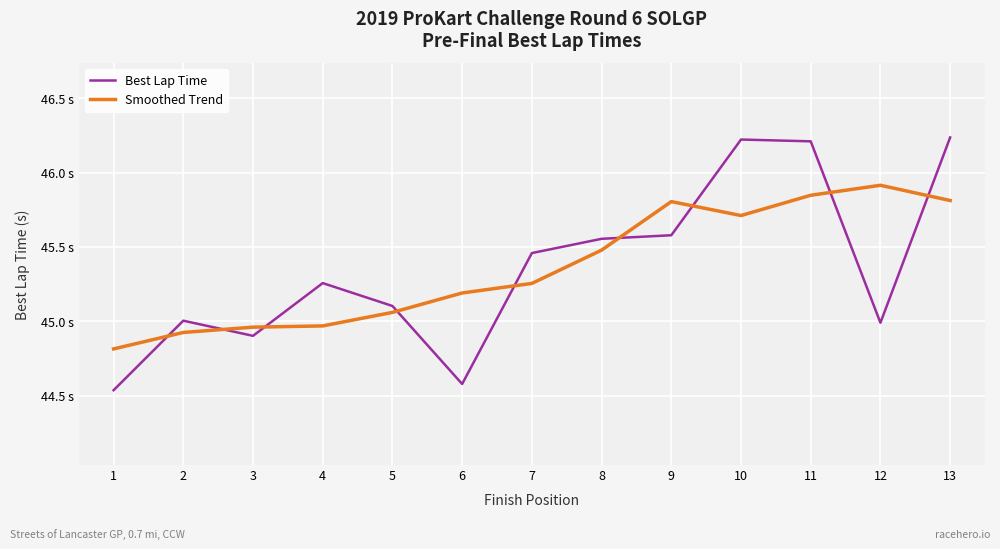

What are all the series names shown in the legend?

Best Lap Time, Smoothed Trend